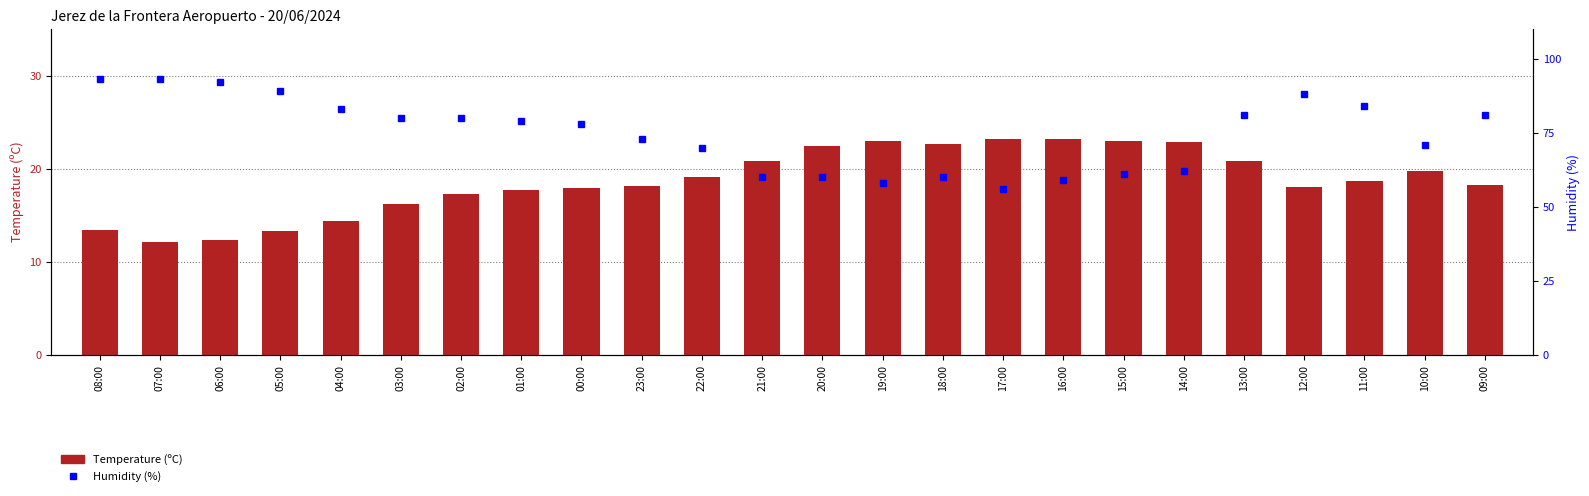

Reading right to left, what are all the values shown in this chart?

Temperature (ºC): 18.2	19.8	18.7	18.0	20.8	22.9	23.0	23.2	23.2	22.6	23.0	22.4	20.8	19.1	18.1	17.9	17.7	17.3	16.2	14.4	13.3	12.3	12.1	13.4
Humidity (%): 81.0	71.0	84.0	88.0	81.0	62.0	61.0	59.0	56.0	60.0	58.0	60.0	60.0	70.0	73.0	78.0	79.0	80.0	80.0	83.0	89.0	92.0	93.0	93.0